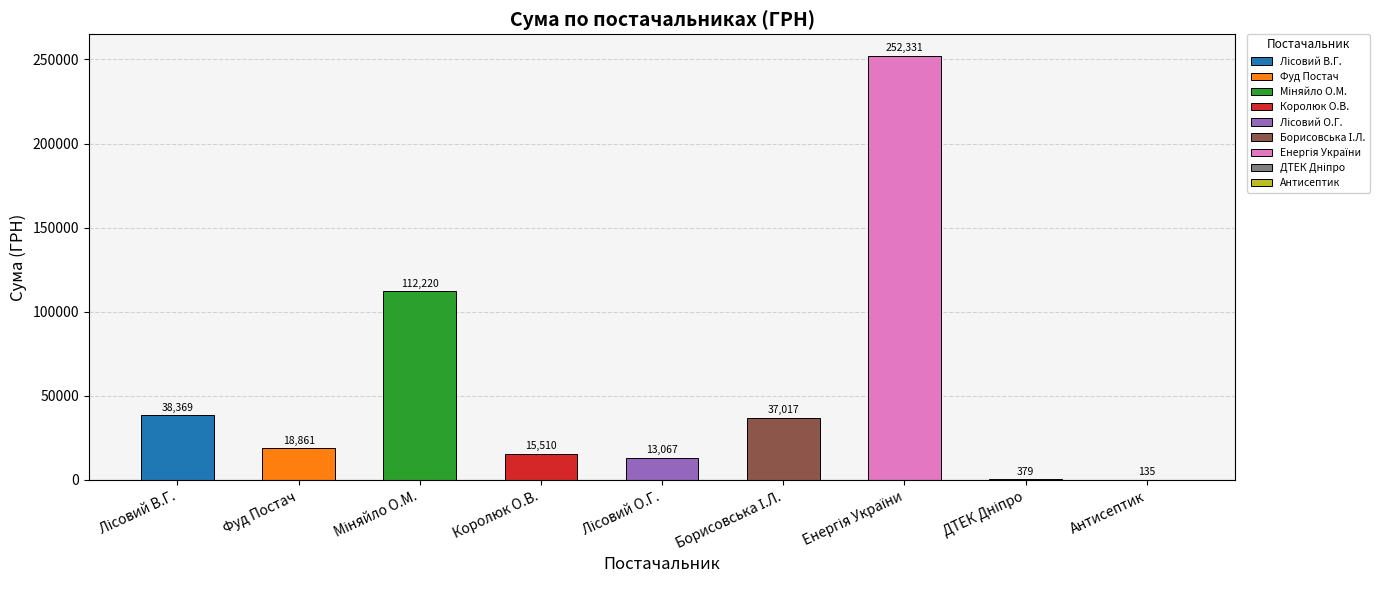

The chart shows a value of 18861.2 at Фуд Постач. True or false?

True